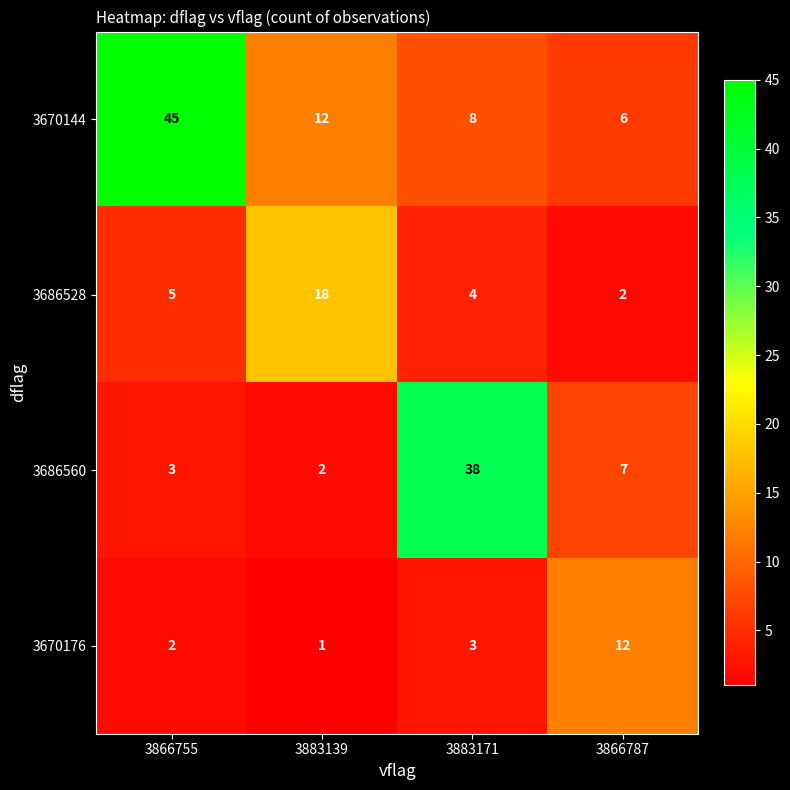

How many data points does each series have?

4